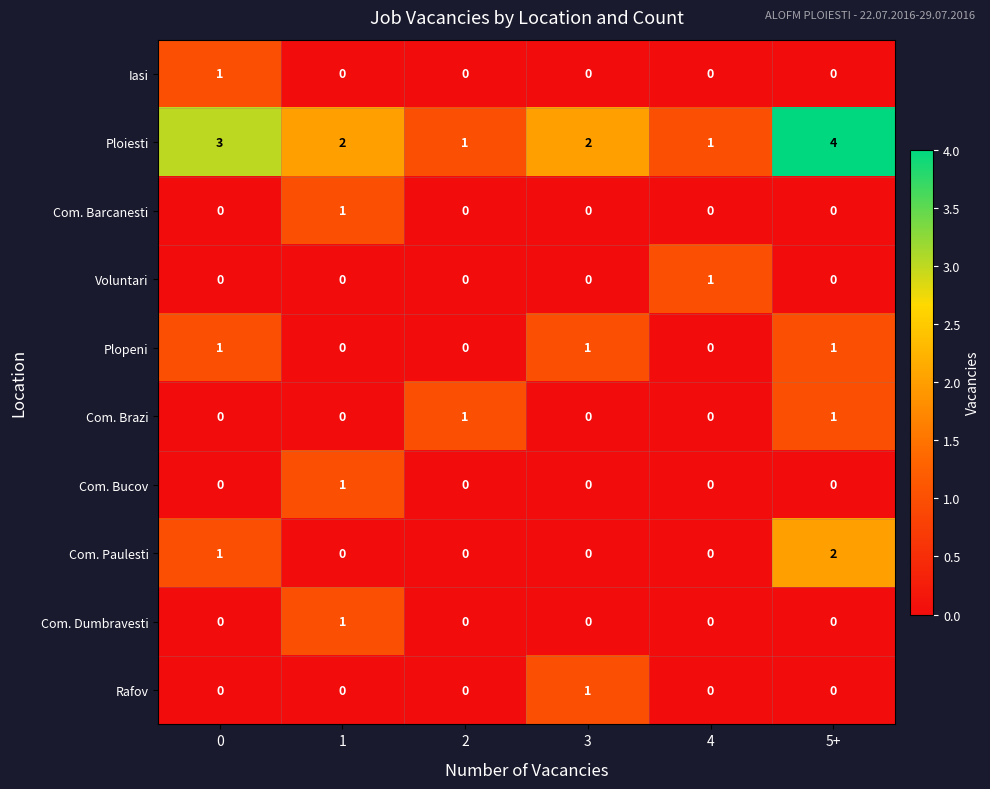

Is the value of Voluntari at 4 greater than the value of Com. Barcanesti at 4?

Yes